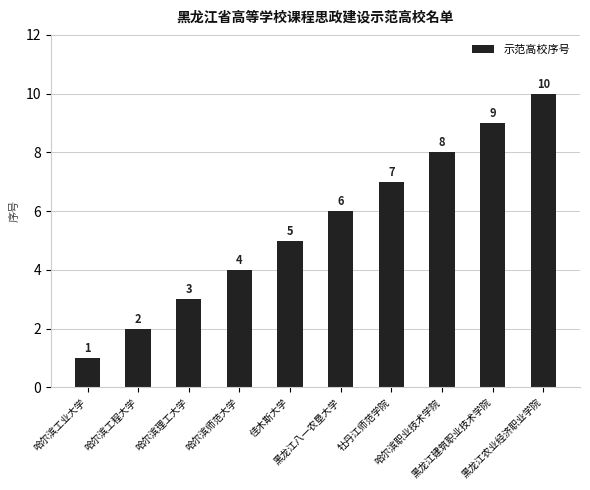

Are the bars grouped side by side (vs. stacked)?

No